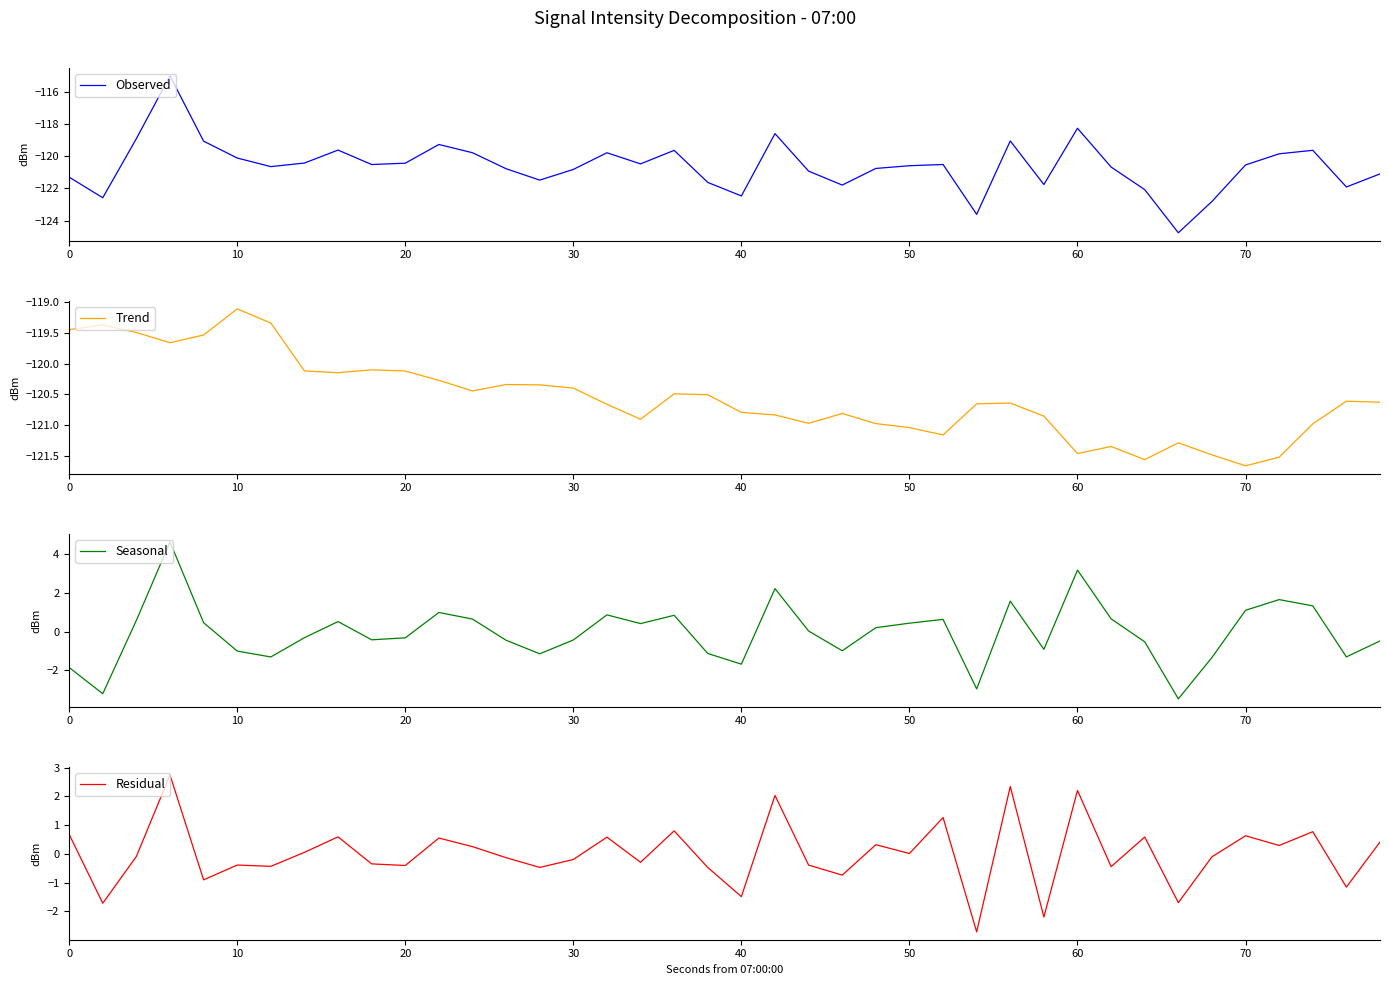

What are all the series names shown in the legend?

Observed, Trend, Seasonal, Residual